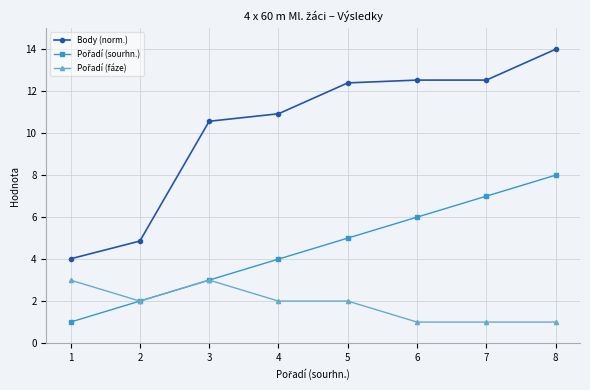

What is the approximate value of Body (norm.) at 4?

10.9